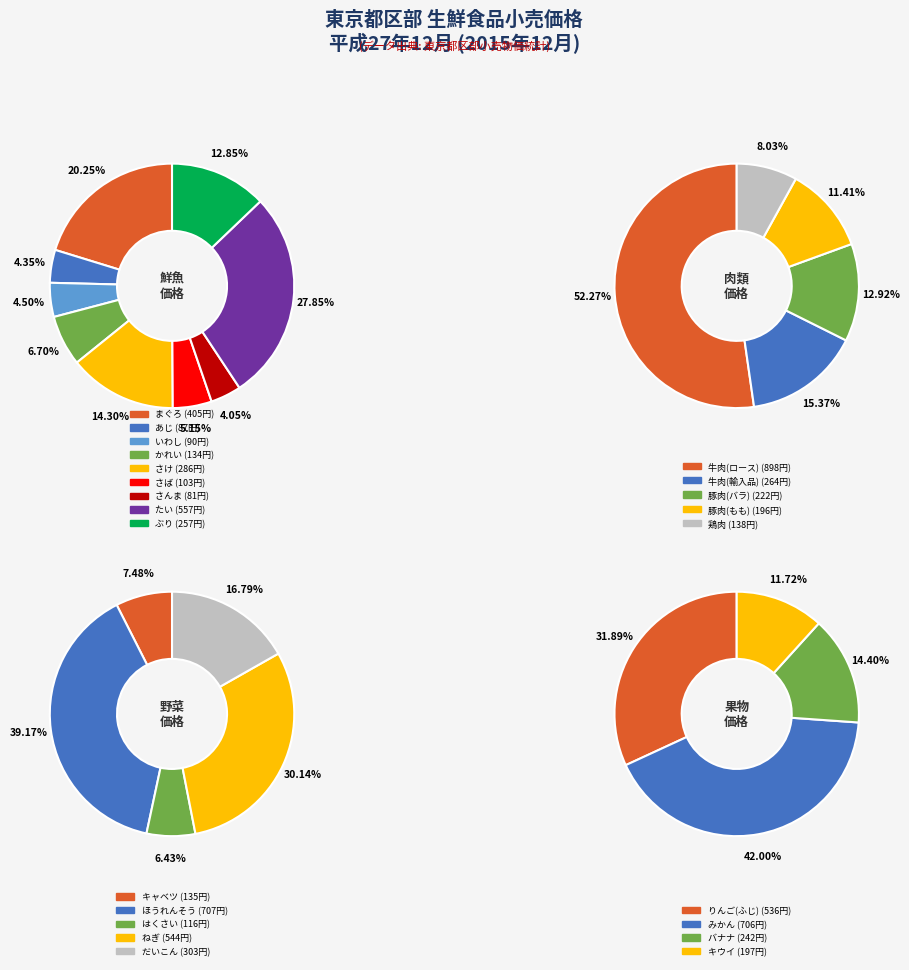

What is the difference between the highest and lowest values at 9?

170